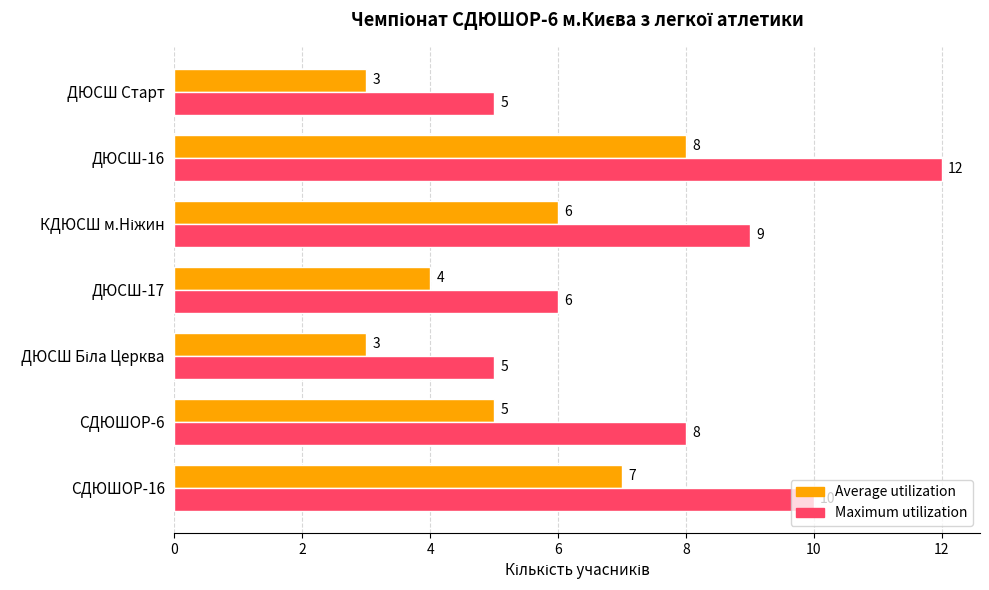

What is the average value of the Average utilization series?

5